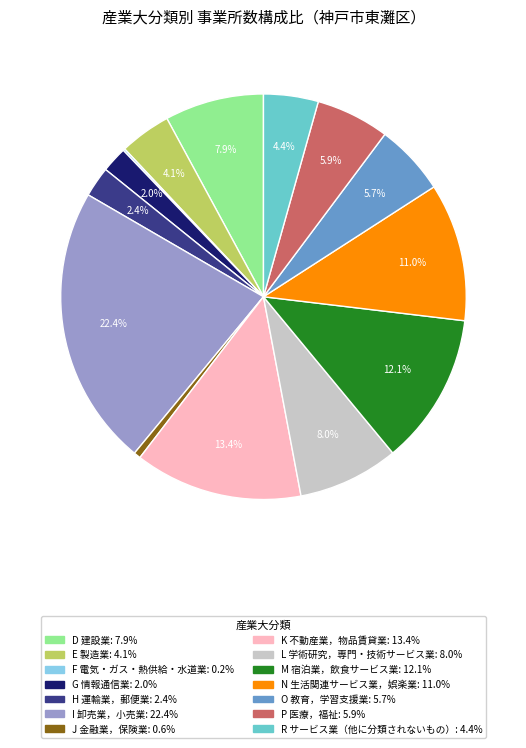

Does N 生活関連サービス業，娯楽業 account for over 50% of the chart?

No